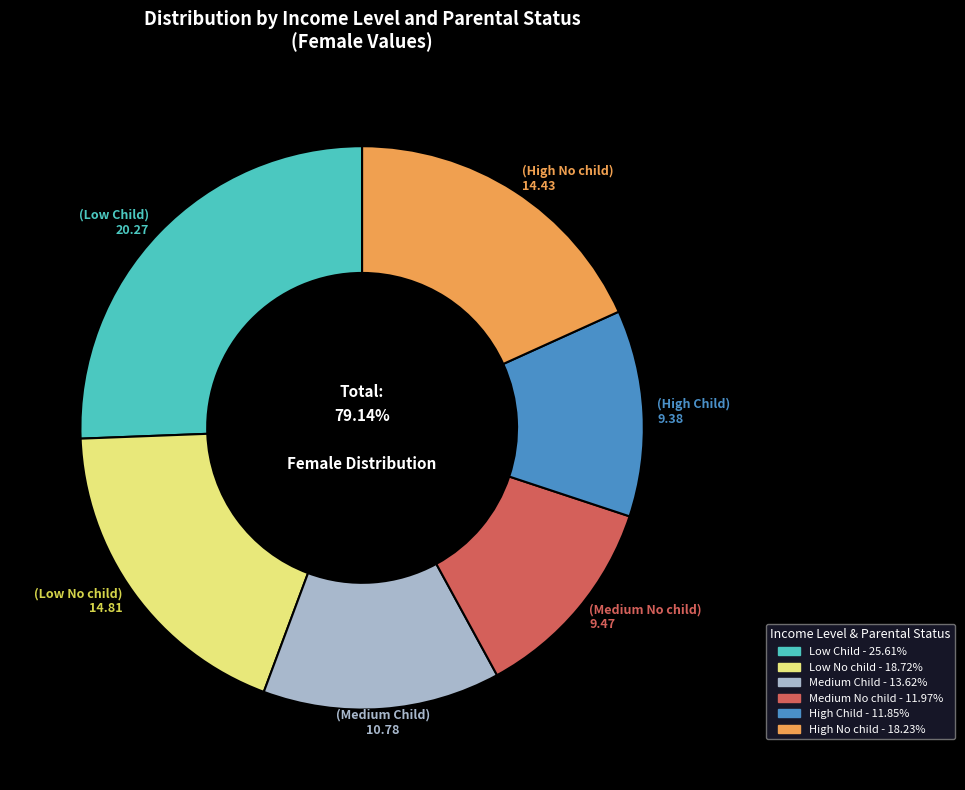

What is the smallest slice in the pie chart?

High Child